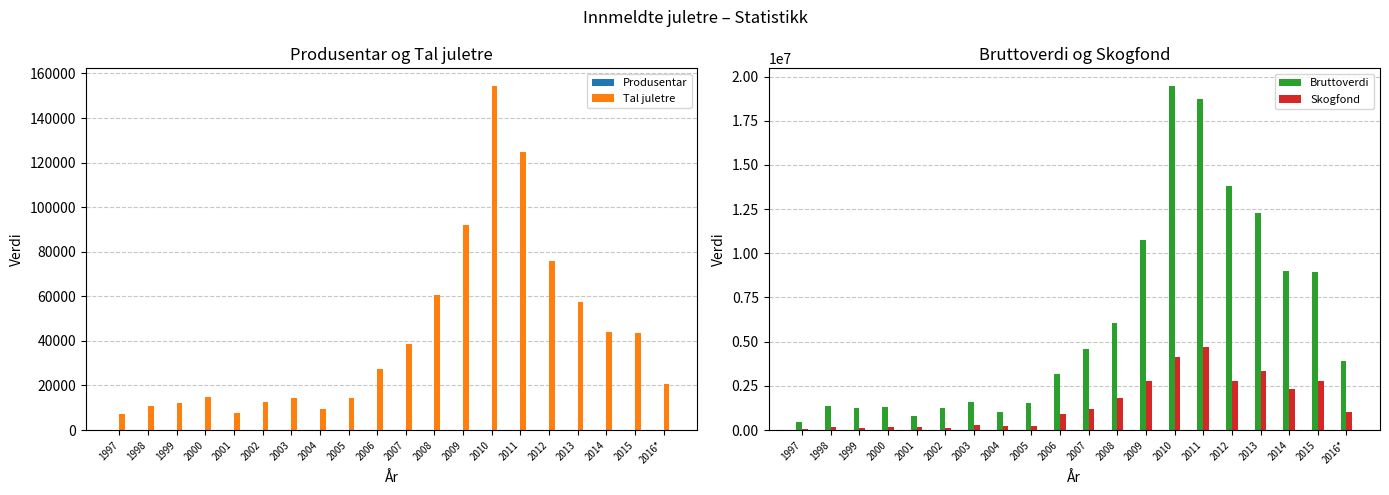

How many data points in Tal juletre are less than 27345?

10